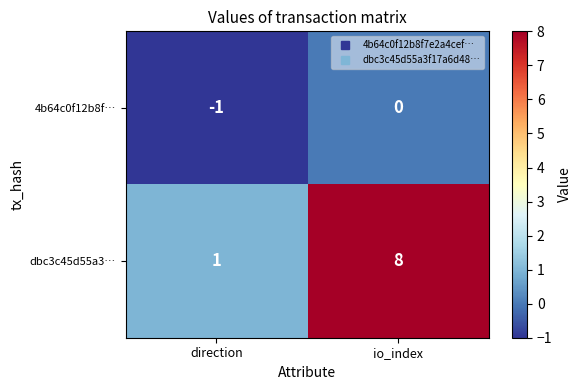

At which category is the sum across all series the highest?

io_index